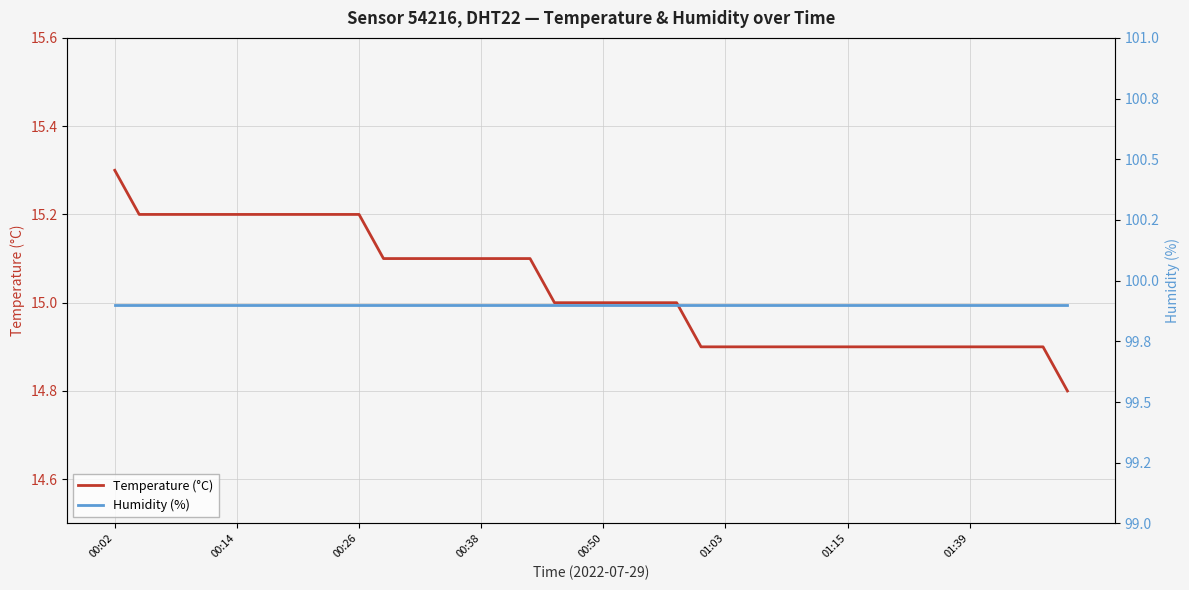

At how many categories does at least one series exceed 77?

40